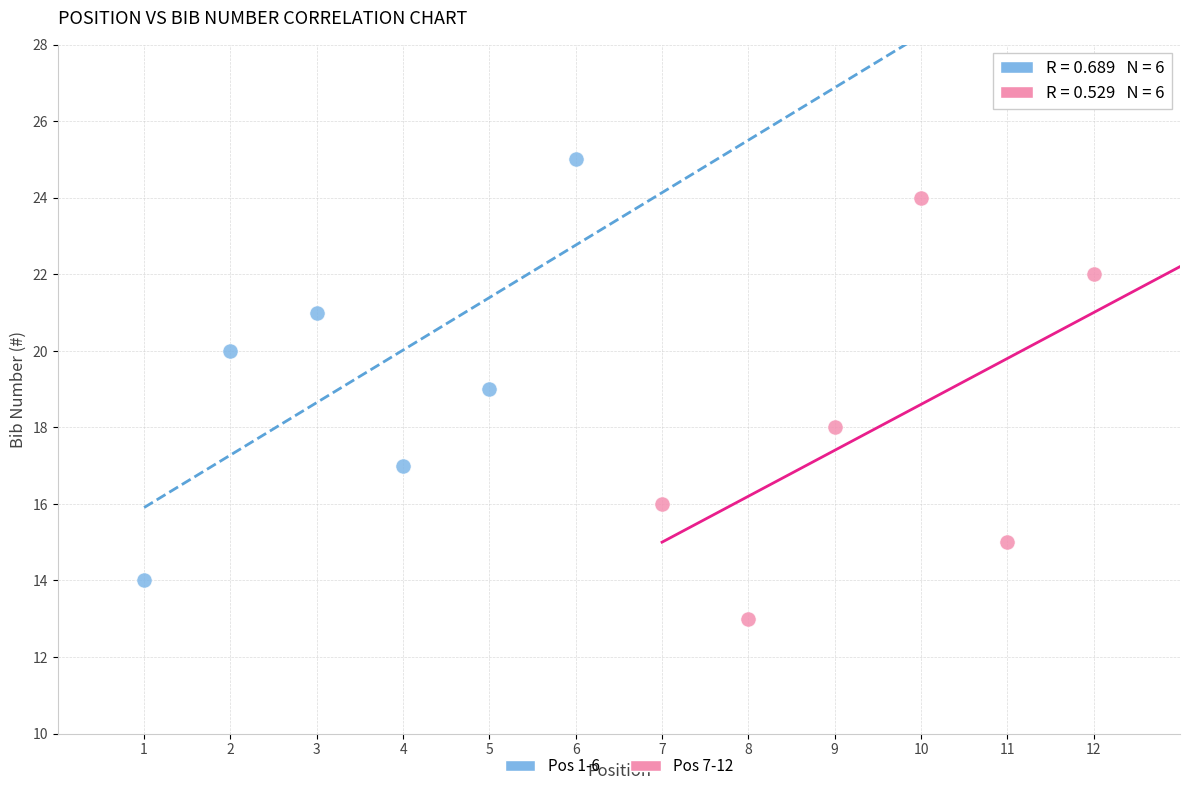

Which series contains the highest Y value?

Pos 1-6